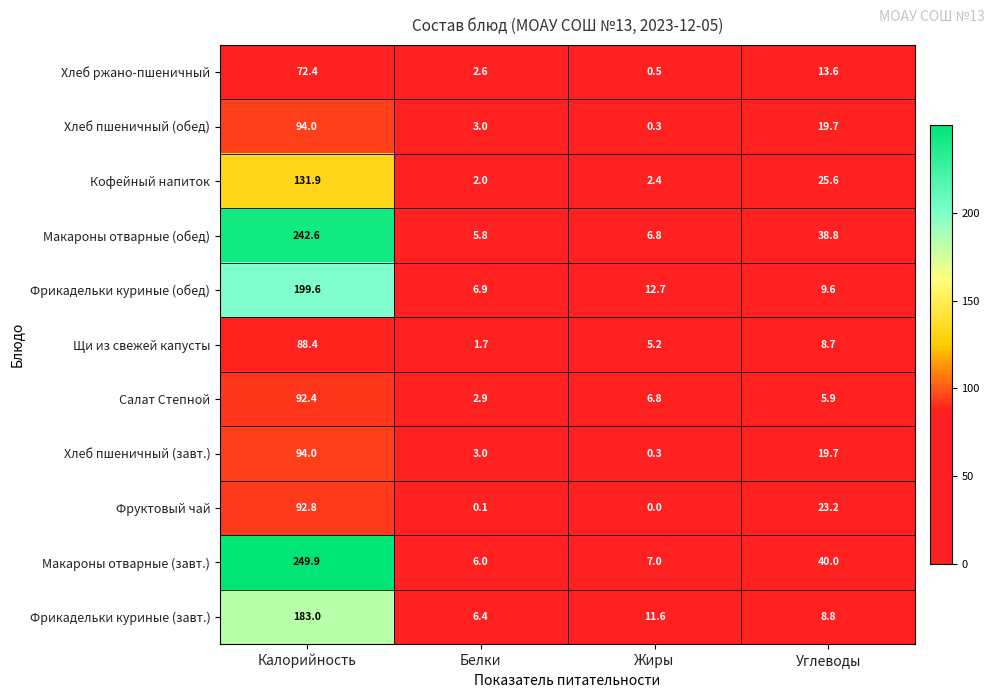

Rank the categories by Хлеб пшеничный (обед) value from highest to lowest.

Калорийность, Углеводы, Белки, Жиры